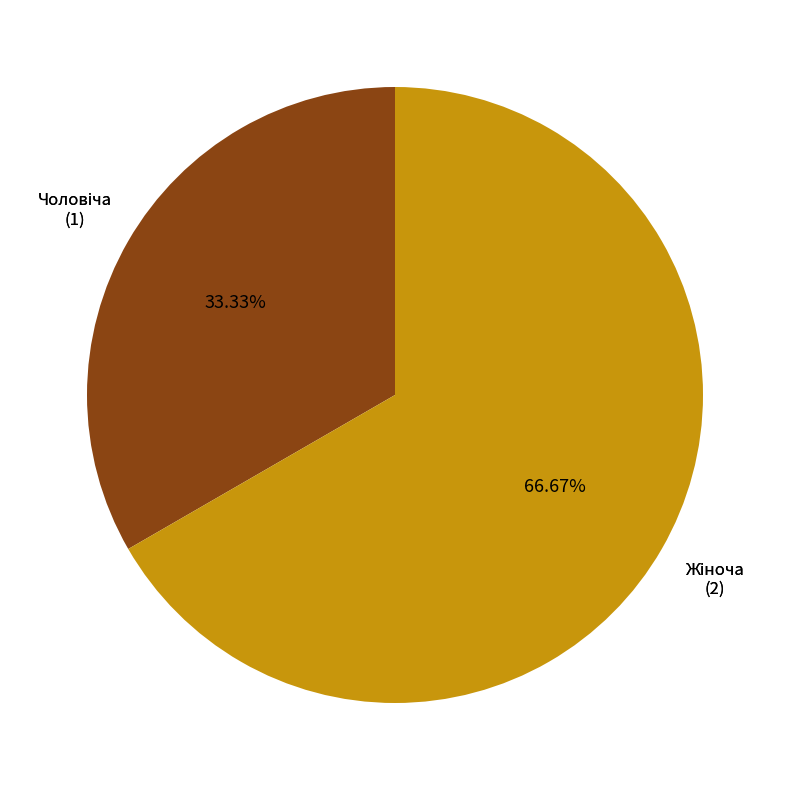

Does any single category account for the majority?

Yes